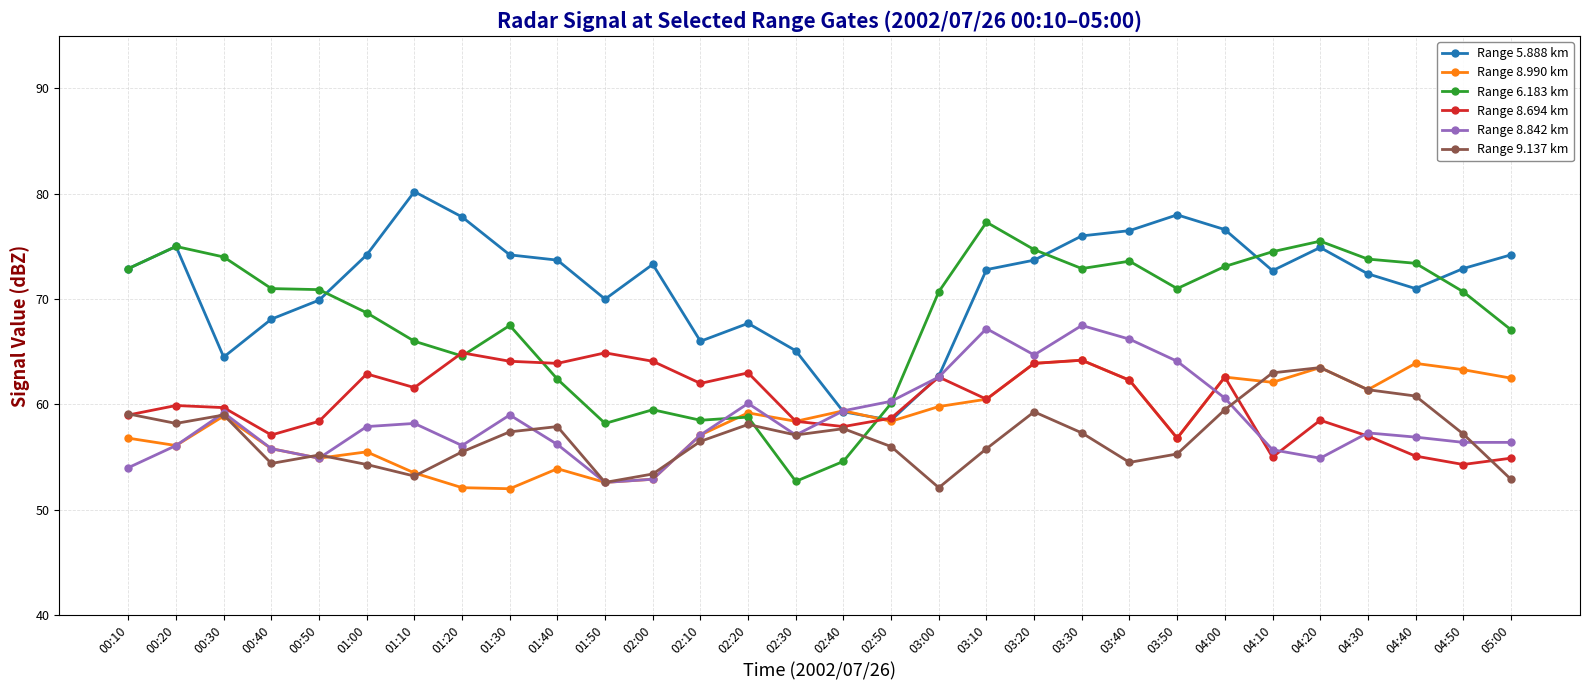

What is the greatest value displayed?

80.2